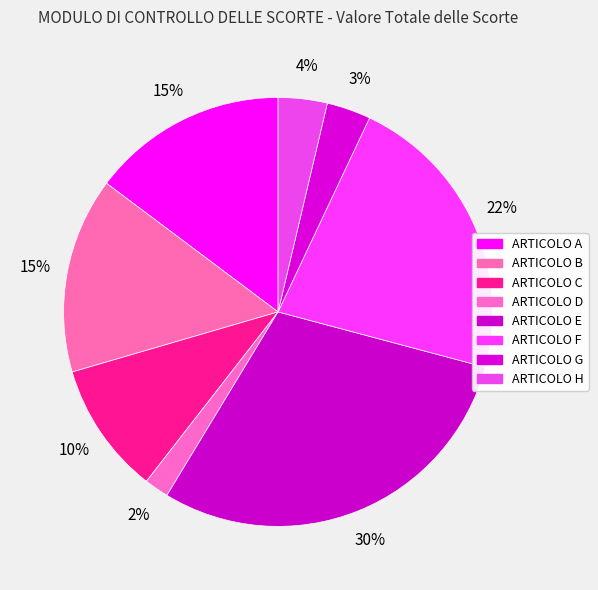

Is ARTICOLO D the majority of the pie?

No